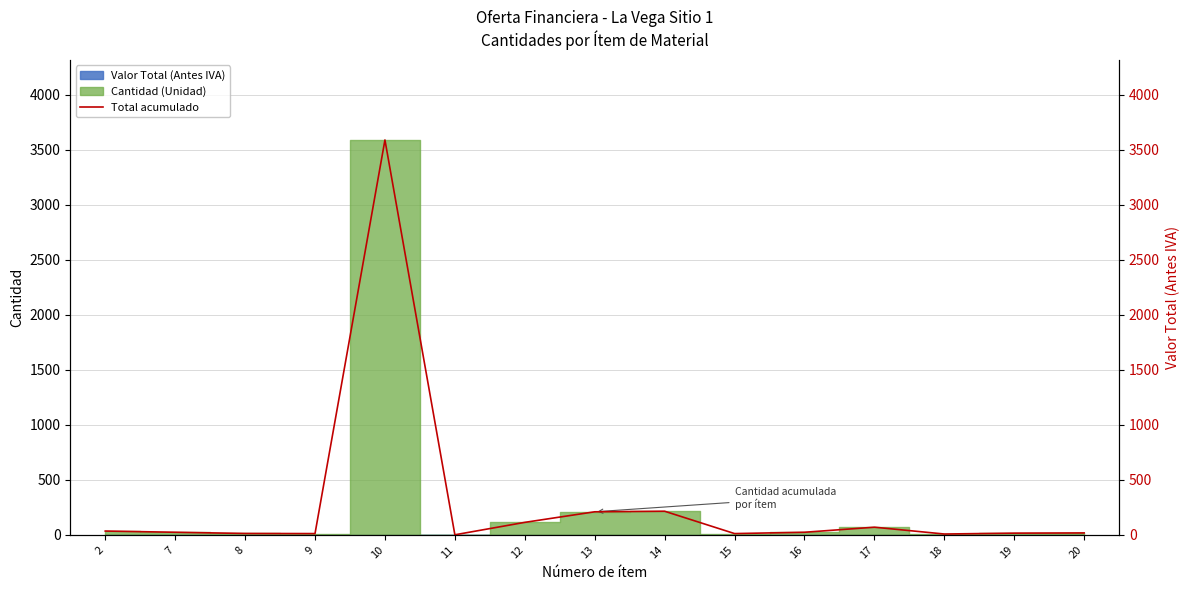

What is the average value?

291